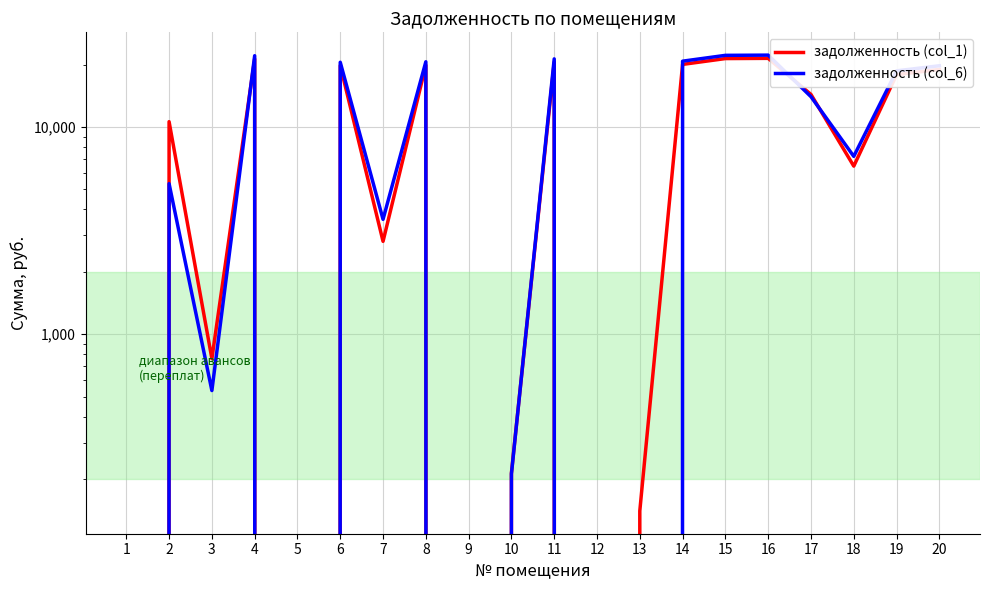

Rank the categories by задолженность (col_6) value from lowest to highest.

1, 5, 9, 12, 13, 10, 3, 7, 2, 18, 17, 19, 20, 6, 8, 14, 11, 4, 15, 16